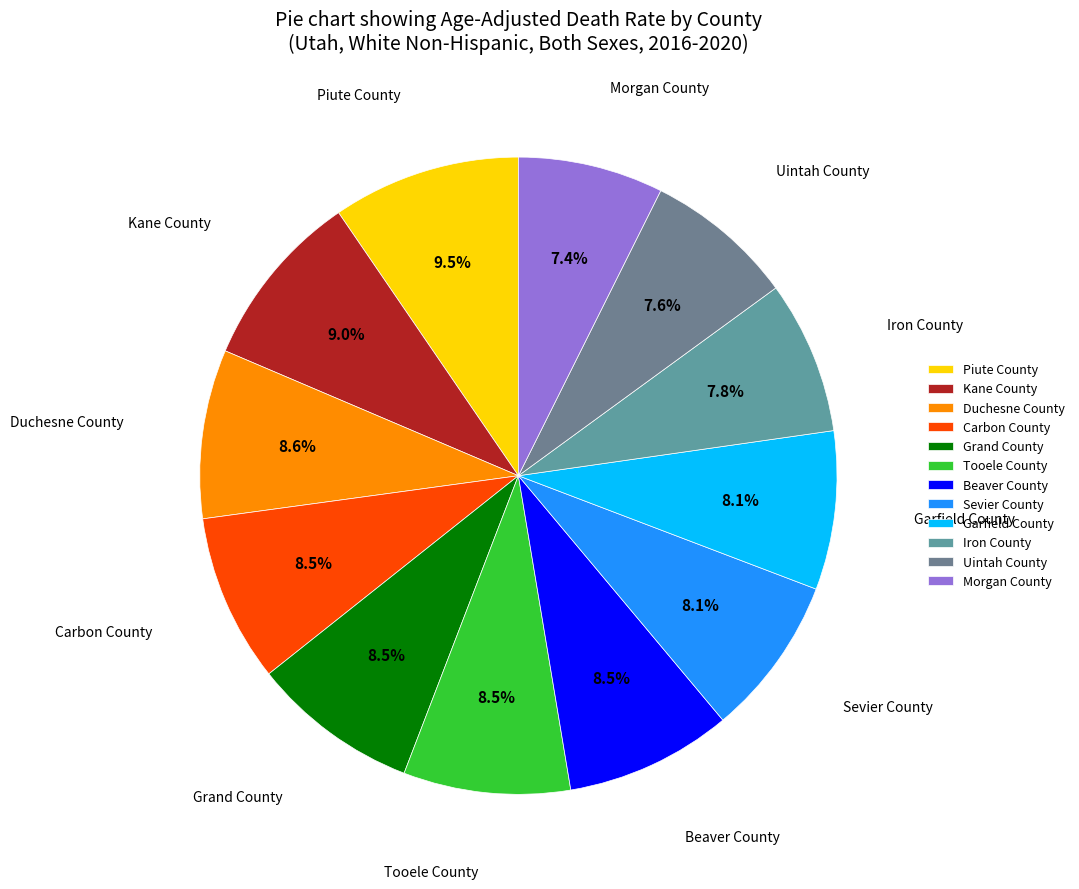

What is the ratio of the value at Uintah County to the value at Tooele County?

0.9